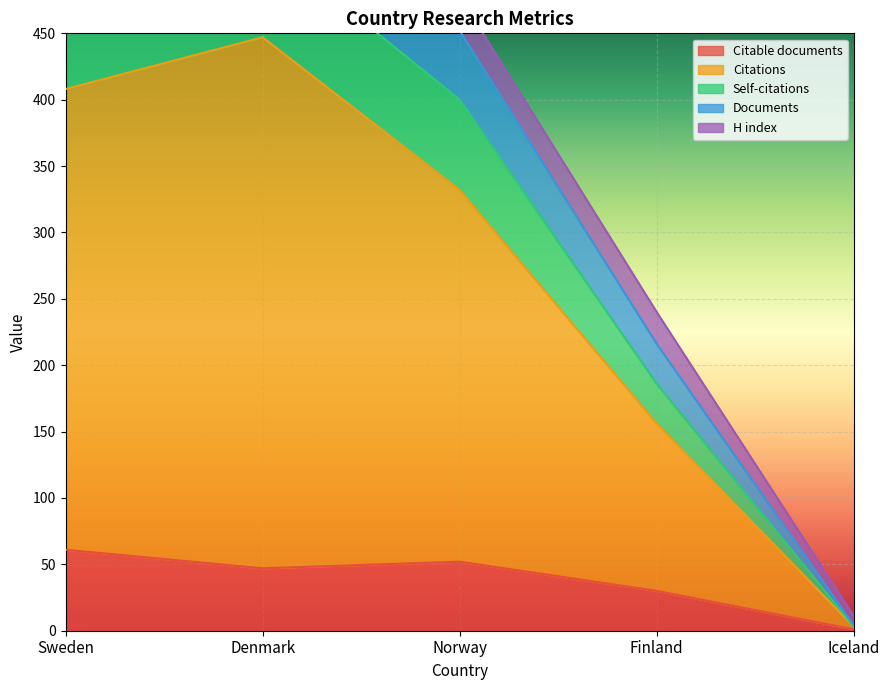

Which category has the lowest value in the Citable documents series?

Iceland